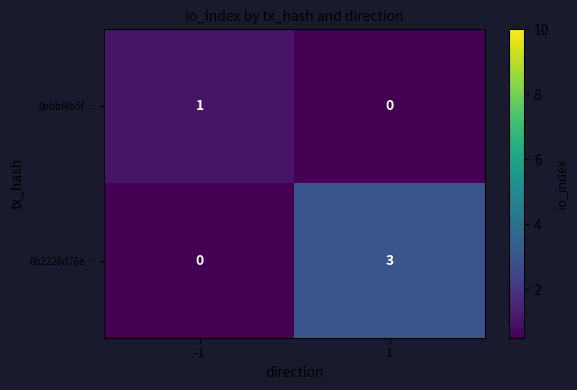

What is the highest value of the 6b2228d76e… series?

3